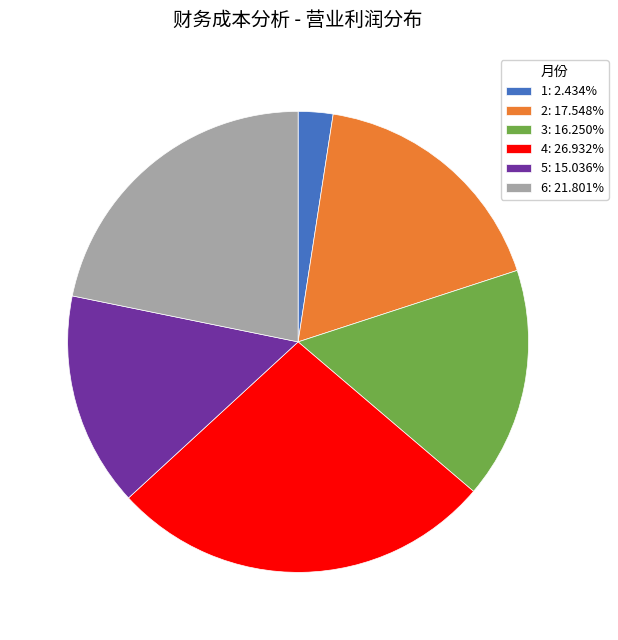

Is 4 the majority of the pie?

No